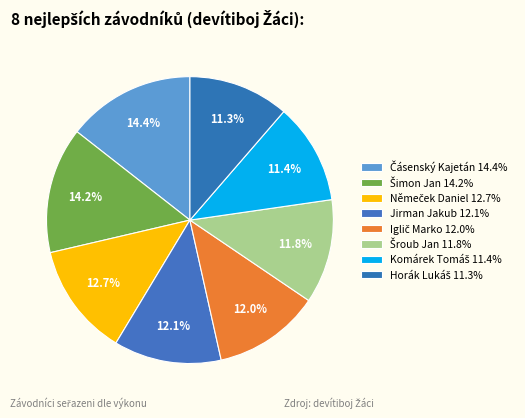

How many slices are in this pie chart?

8